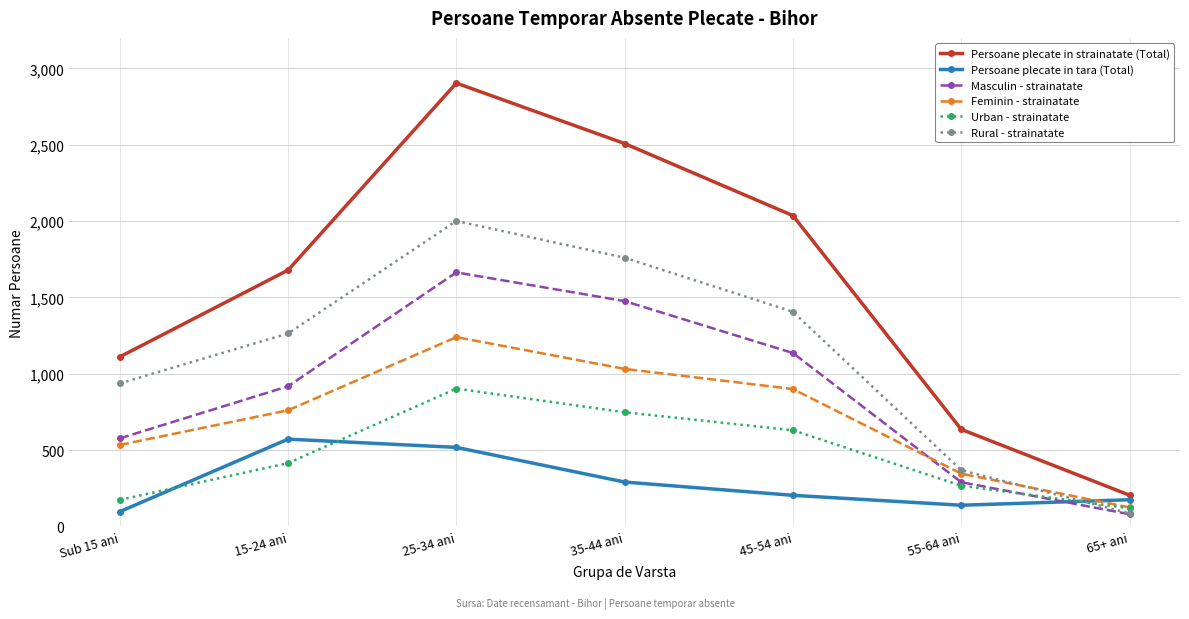

Does the chart have visible grid lines?

Yes